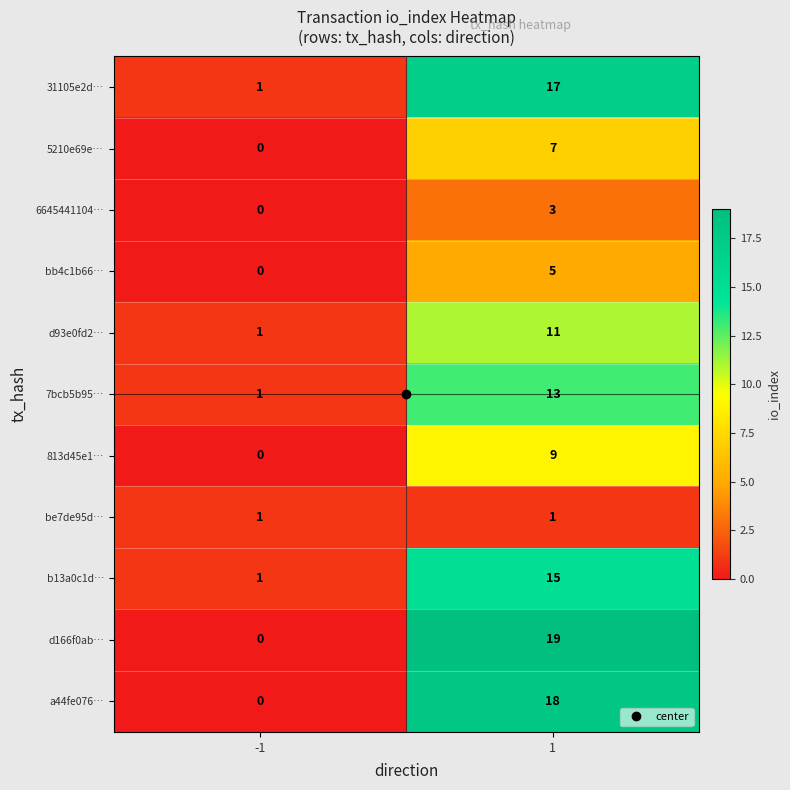

What is the sum of all 31105e2d… values?

18